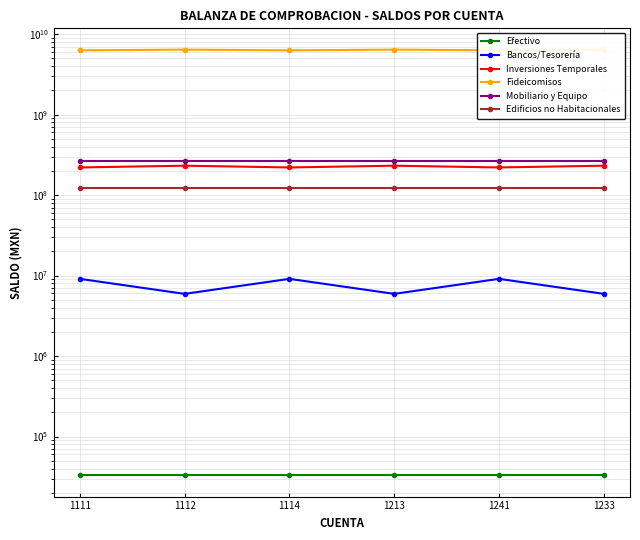

How many distinct data groups are displayed?

6